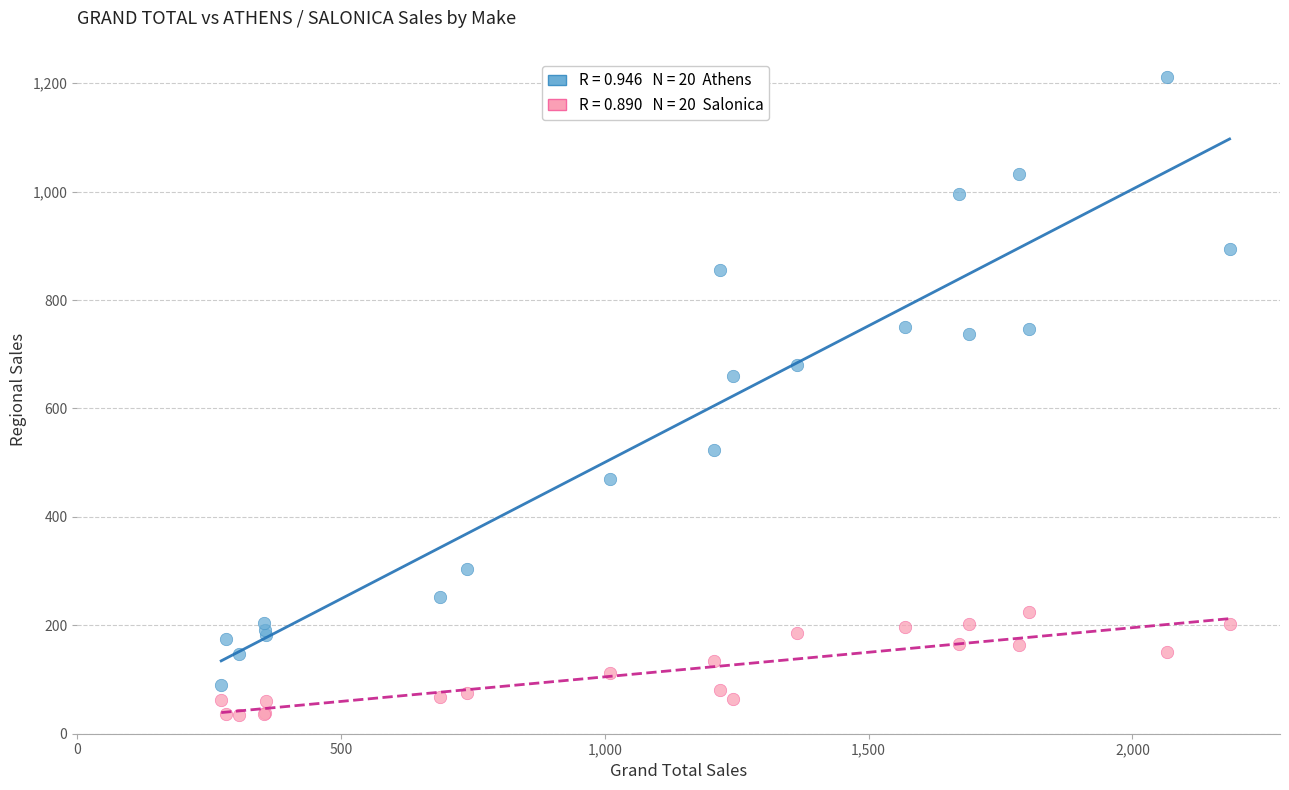

Across all series, what Y value is closest to 623?

659